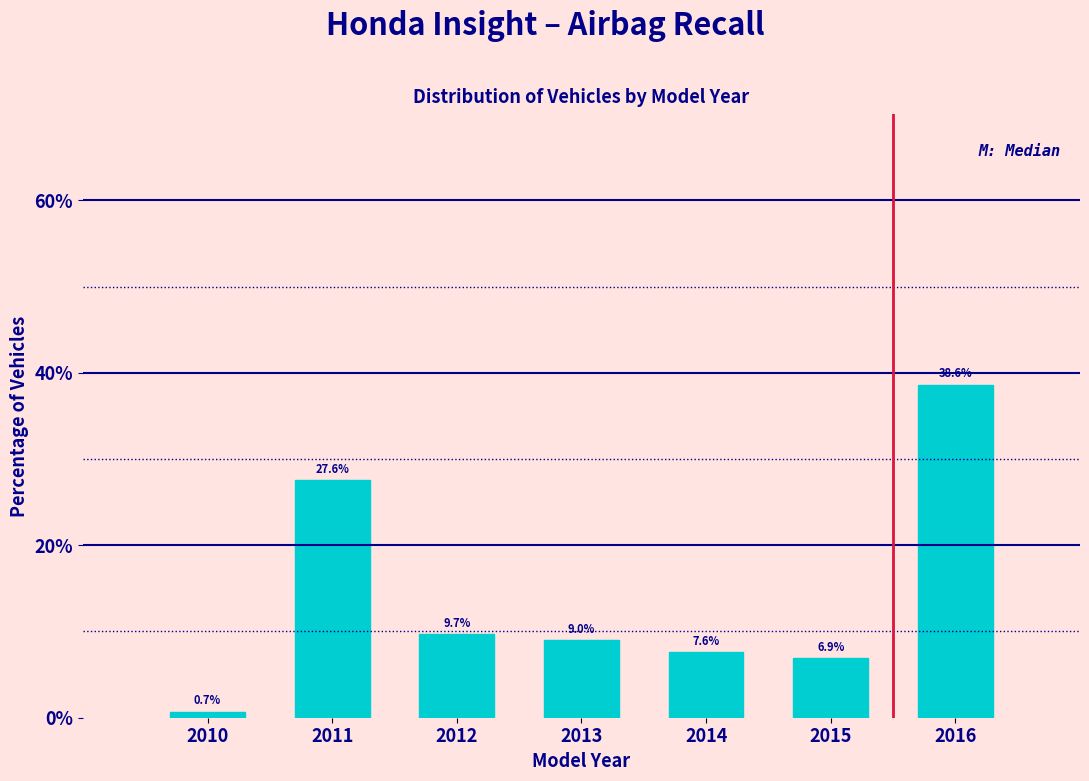

Reading right to left, transcribe all the data shown in this chart.

38.6	6.9	7.6	9.0	9.7	27.6	0.7